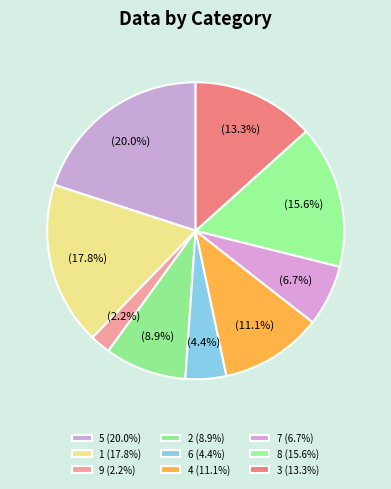

Count the number of slices in the pie.

9